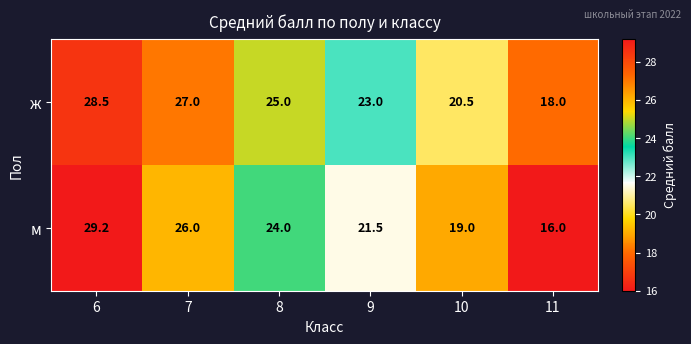

Which series has the widest spread of values?

м